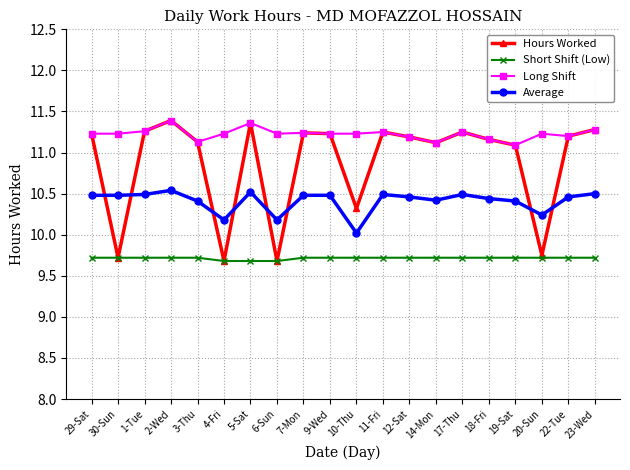

What is the highest value of the Short Shift (Low) series?

9.7